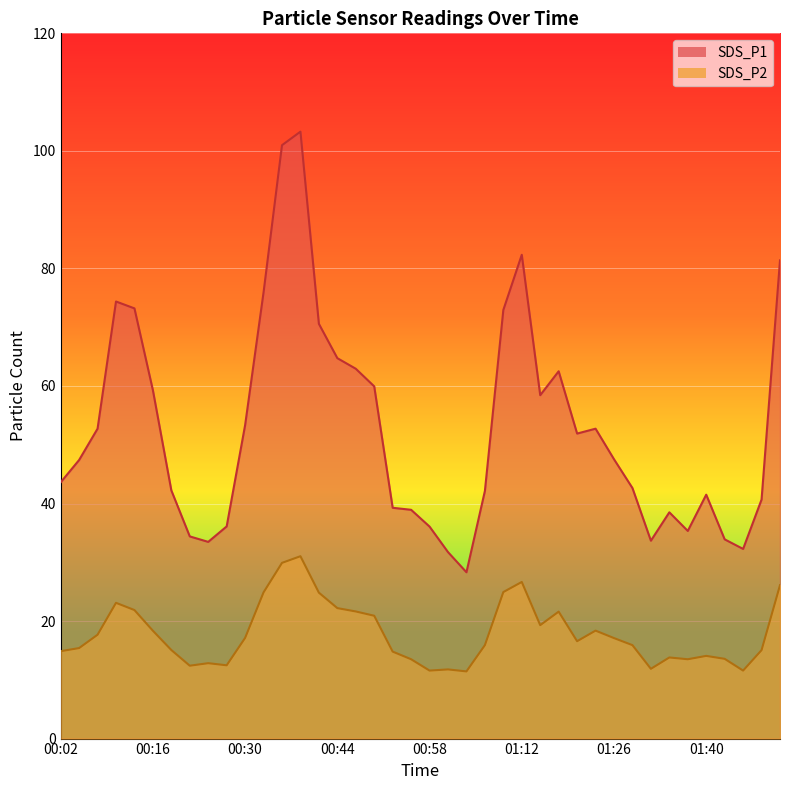

Rank the series by their average value, from highest to lowest.

SDS_P1, SDS_P2